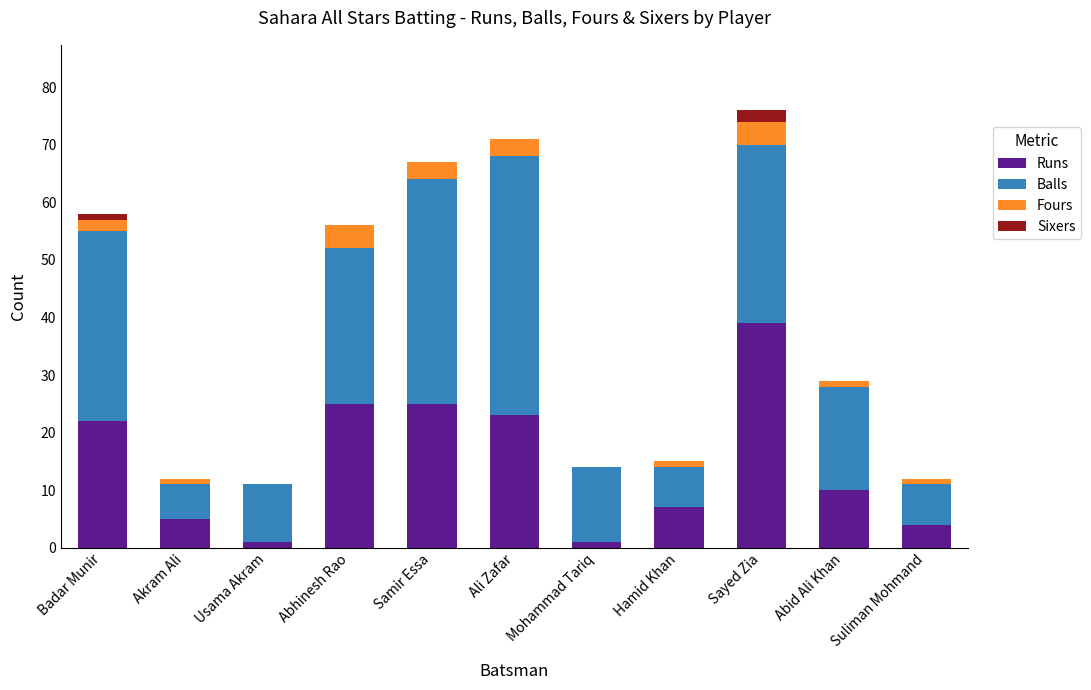

What is the total value across all series at Abhinesh Rao?

56